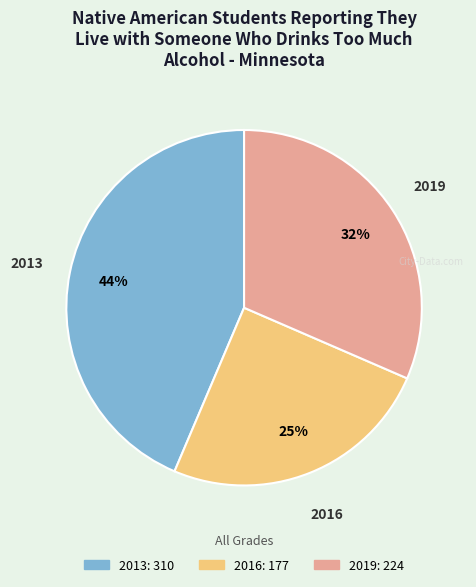

What is the smallest slice in the pie chart?

2016